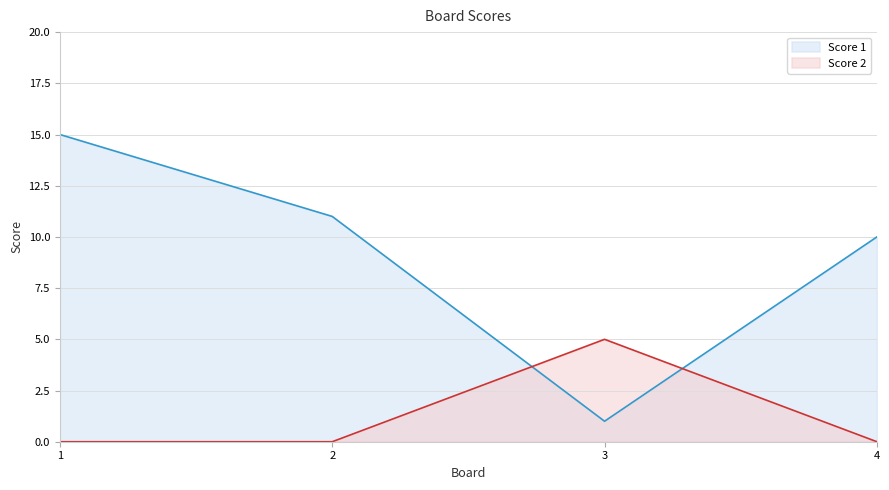

Read the Score 1 value at 4, to the nearest 5.

10